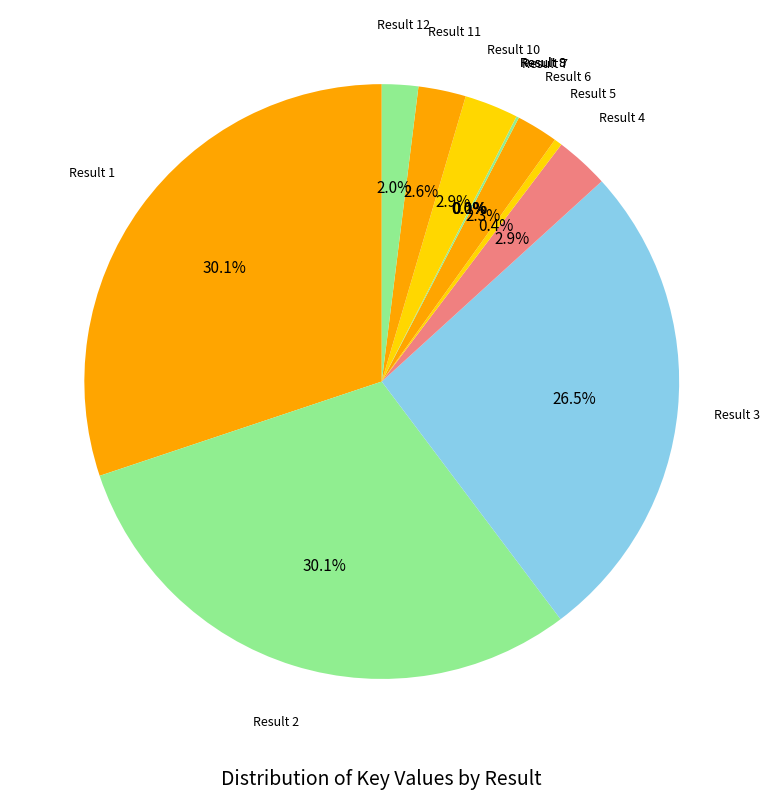

How many segments does this pie chart have?

12